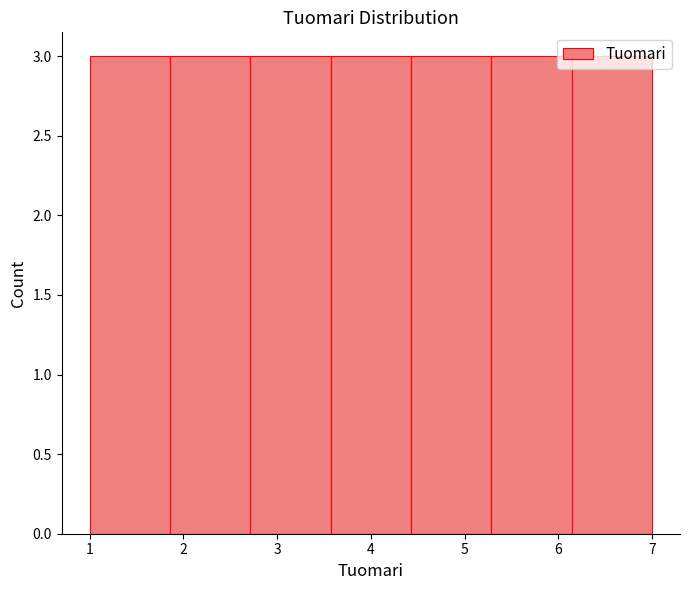

Reading left to right, list every bar in this chart as the range it spans on the x-axis followed by its height. Neither the bar edges nor the heights are printed on the chart, so give them approximately, as read against the axes.

1.0 to 1.9: 3
1.9 to 2.7: 3
2.7 to 3.6: 3
3.6 to 4.4: 3
4.4 to 5.3: 3
5.3 to 6.1: 3
6.1 to 7.0: 3